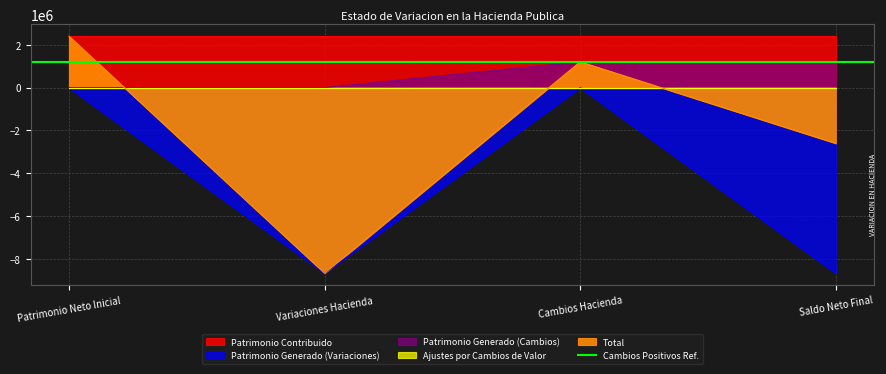

What is the value of the Total point at the 1st from the left?

2401985.5